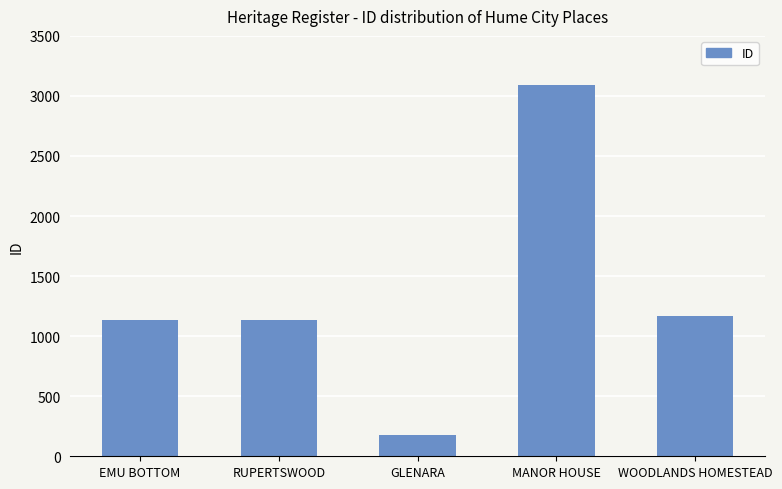

Is it true that the value at WOODLANDS HOMESTEAD is 667?

False